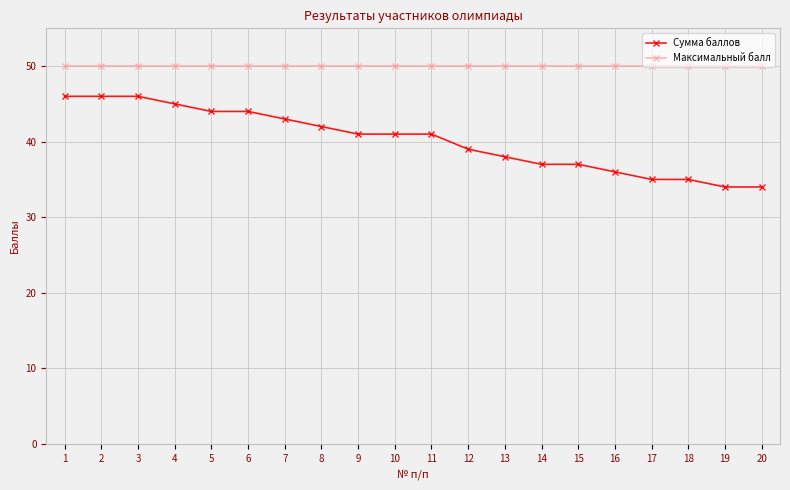

What is the minimum value for Максимальный балл?

50